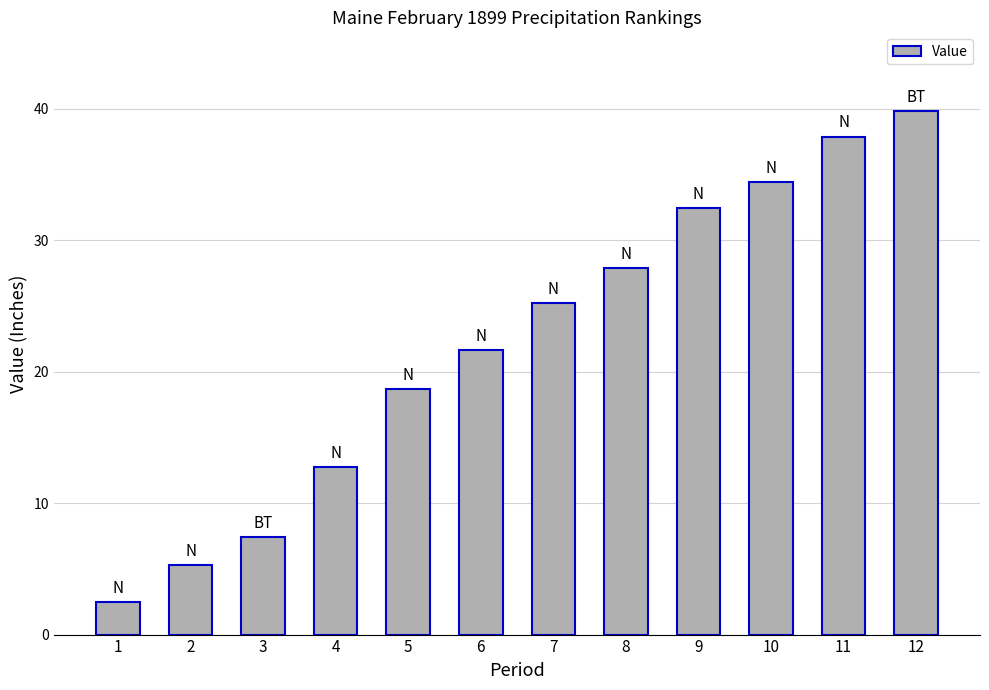

List the labels in order of value, largest first.

12, 11, 10, 9, 8, 7, 6, 5, 4, 3, 2, 1